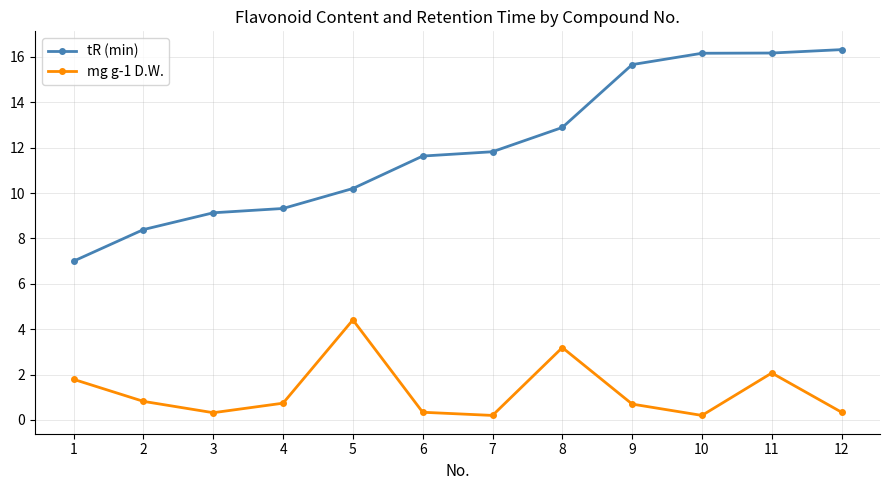

At how many categories does at least one series exceed 0?

12